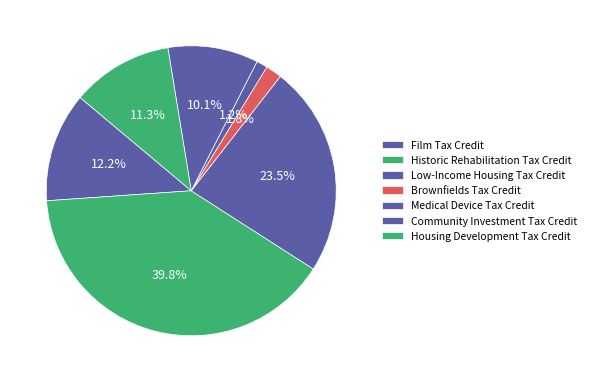

How many slices are in this pie chart?

7